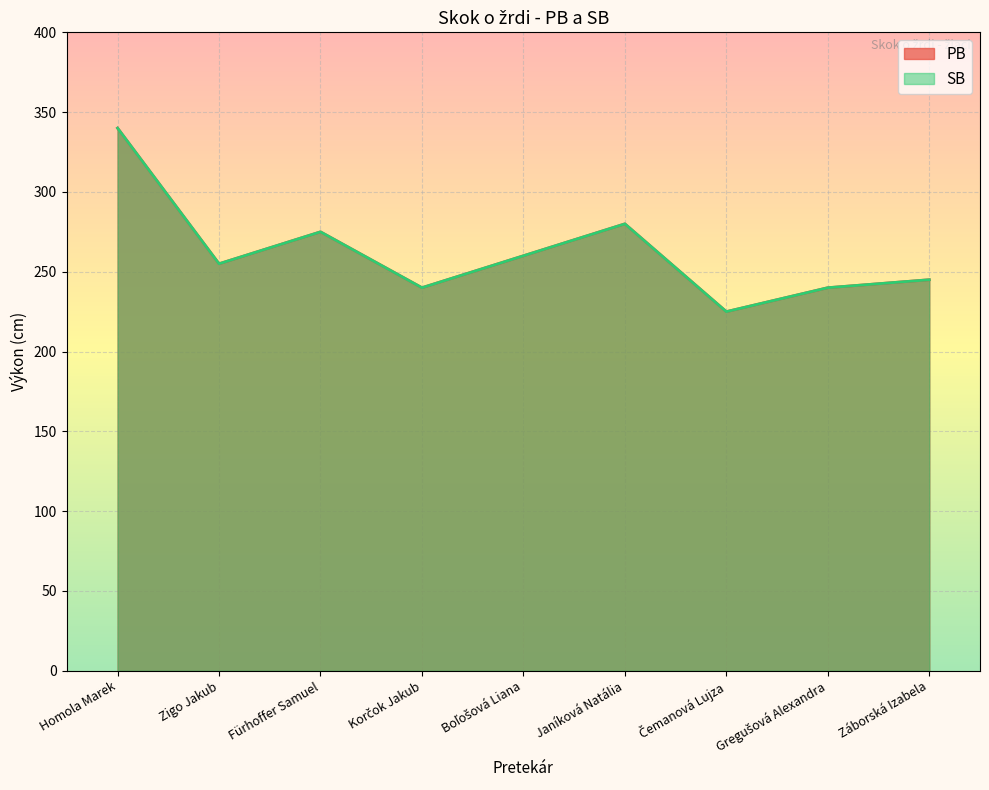

True or false: PB has a value of 340 at Homola Marek.

True